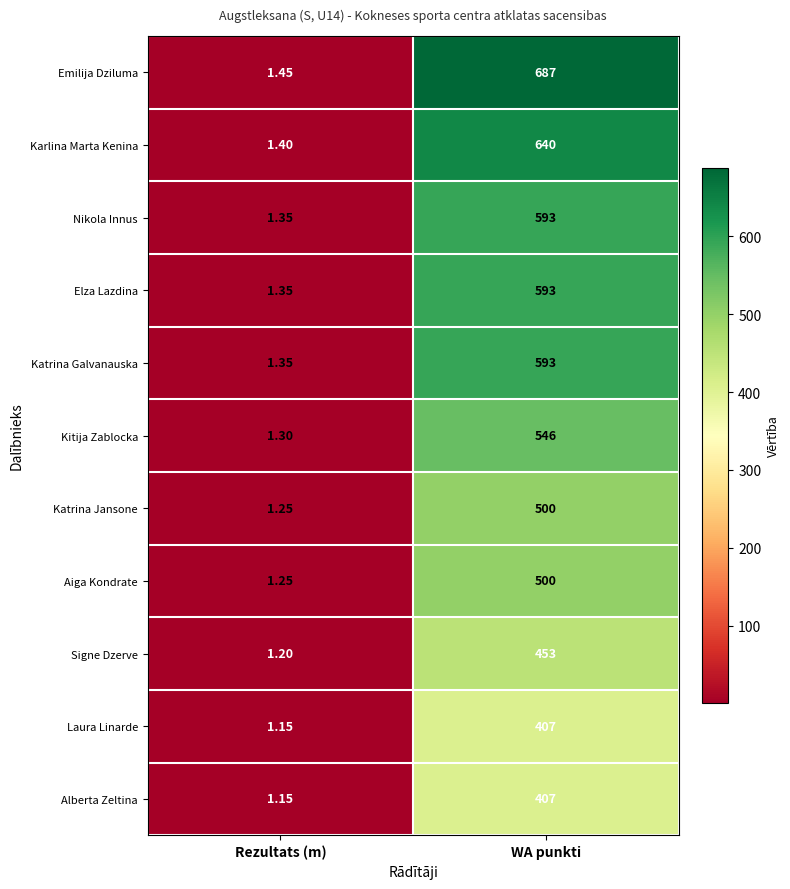

How many data points does each series have?

2